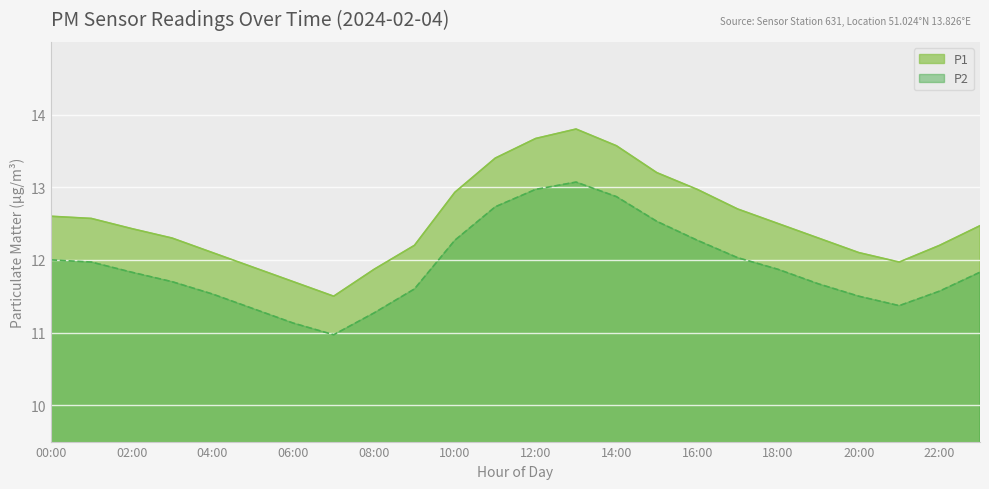

List the series in order of their overall mean, highest first.

P1, P2